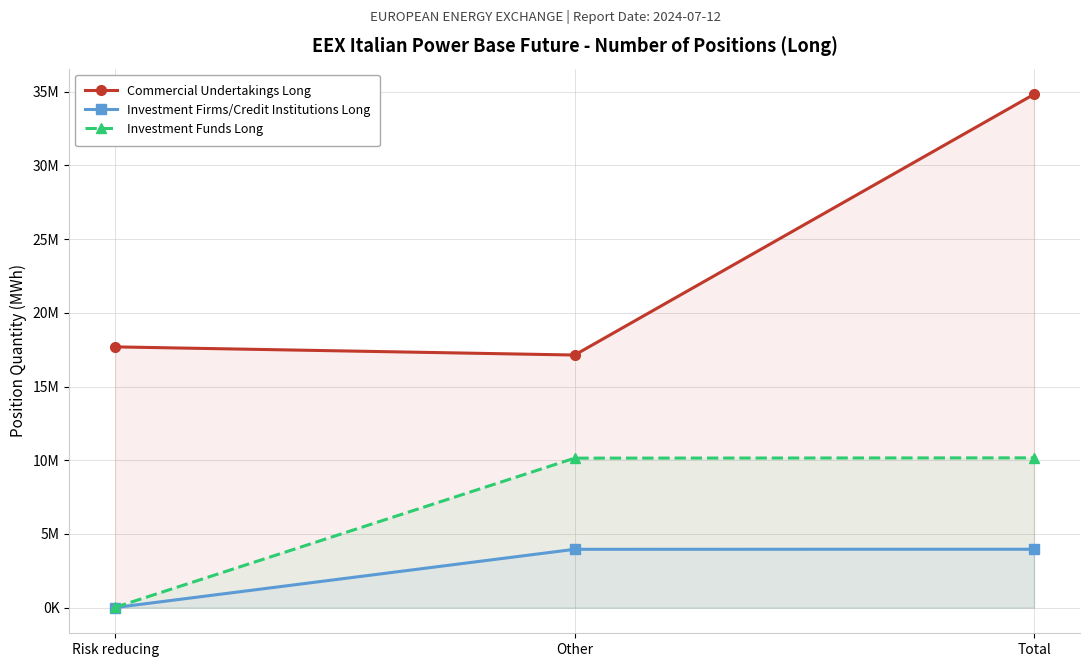

Reading left to right, what are all the values shown in this chart?

Commercial Undertakings Long: Risk reducing=17689227	Other=17135249	Total=34824476
Investment Firms/Credit Institutions Long: Risk reducing=4318	Other=3956653	Total=3960971
Investment Funds Long: Risk reducing=19485	Other=10140280	Total=10159765